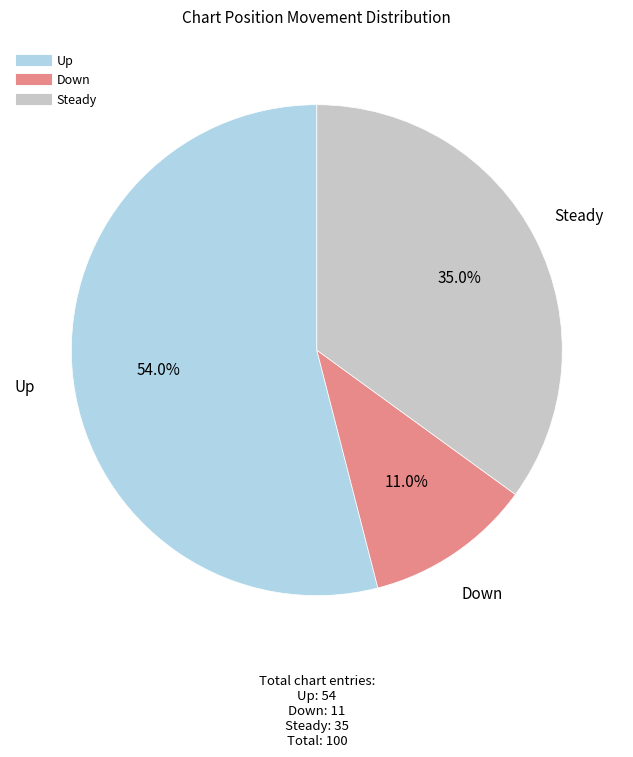

Does any single category account for the majority?

Yes